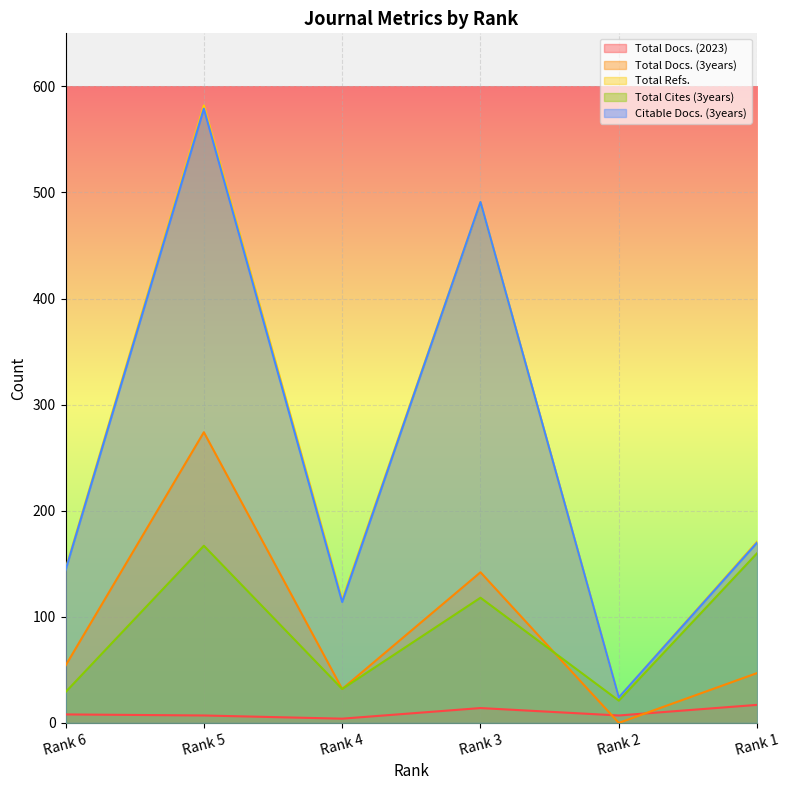

How many lines are shown in the chart?

5